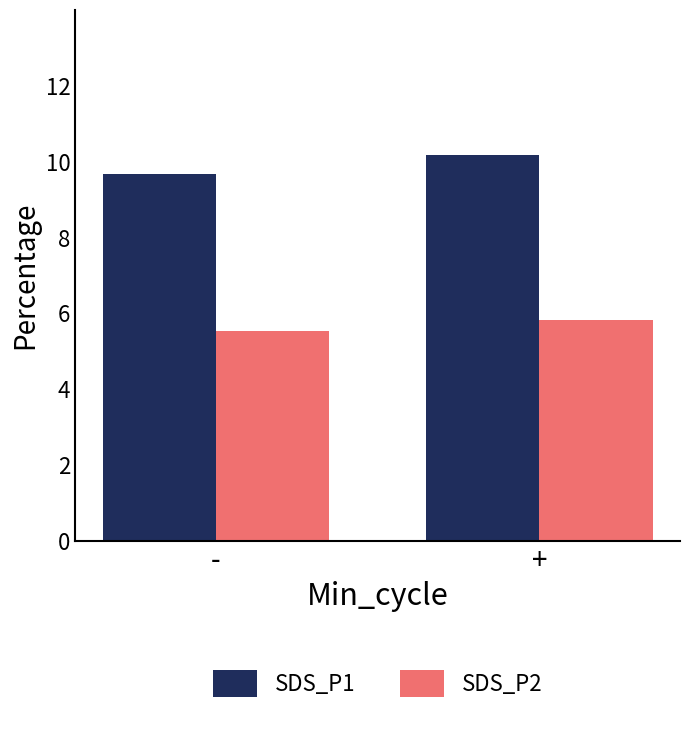

The SDS_P1 series shows 13.5 at +. True or false?

False